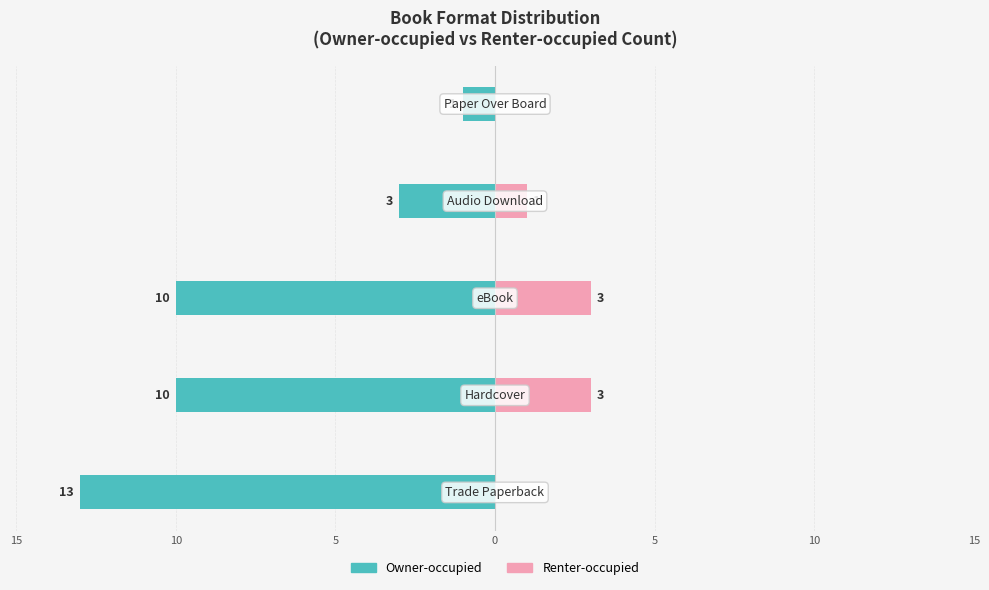

What is the average value of the Renter-occupied series?

1